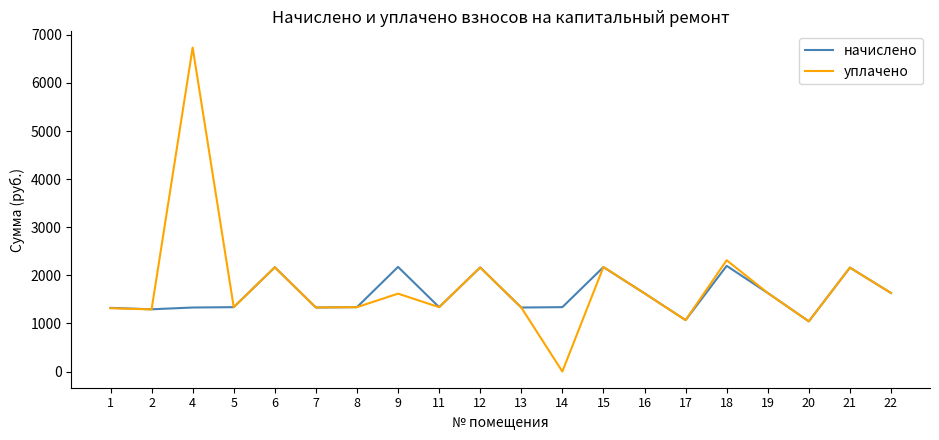

At 14, list the series in order from smallest to largest.

уплачено, начислено